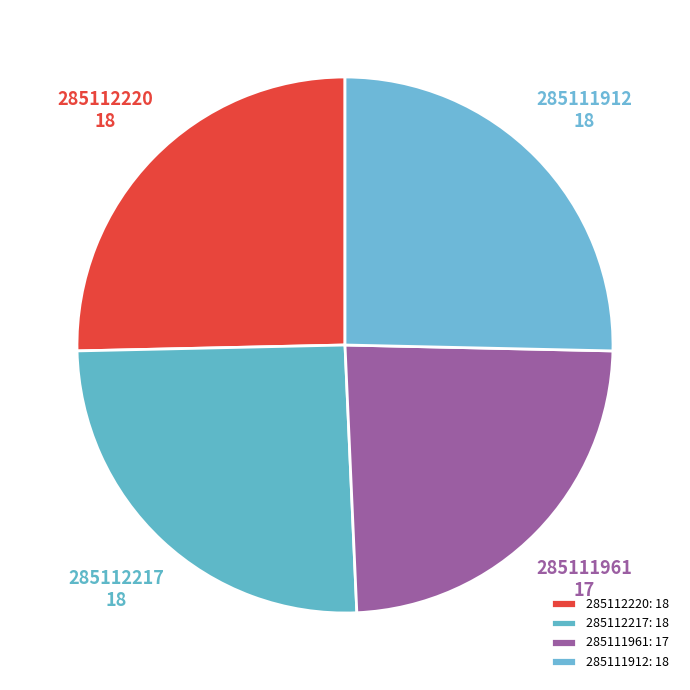

Count the number of slices in the pie.

4